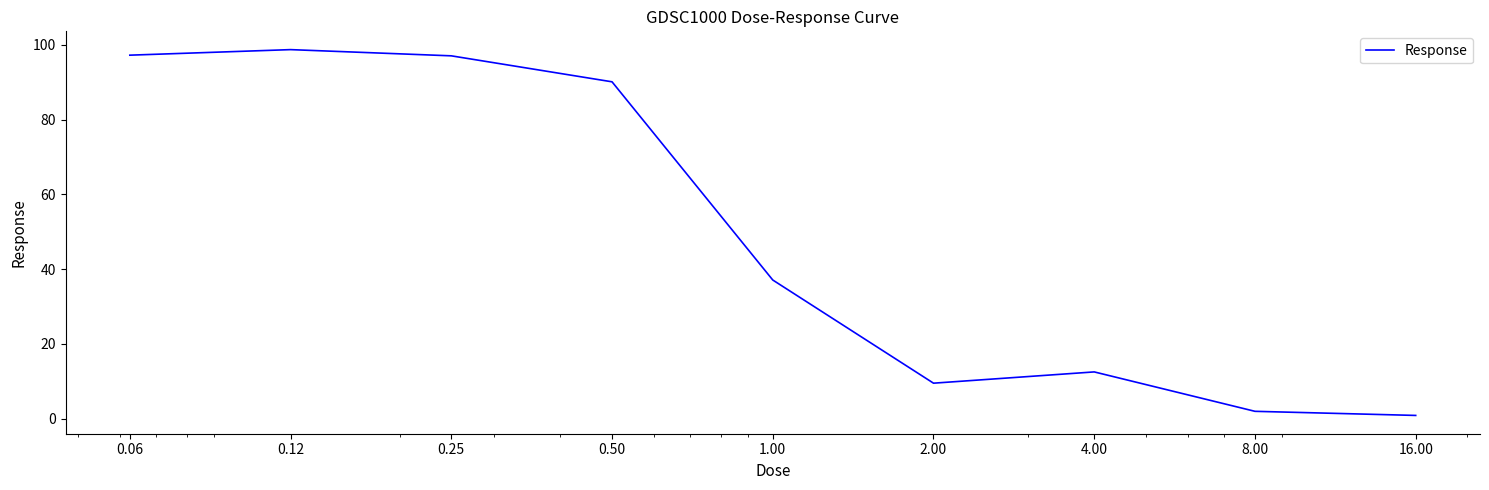

What is the greatest value displayed?

98.7